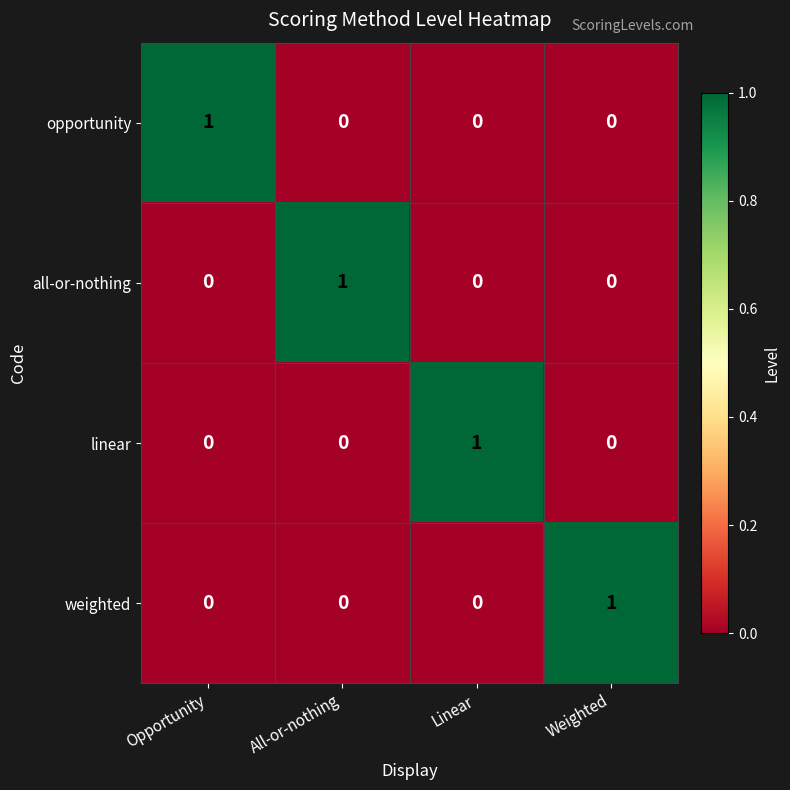

Is it true that all-or-nothing equals 1 at All-or-nothing?

True